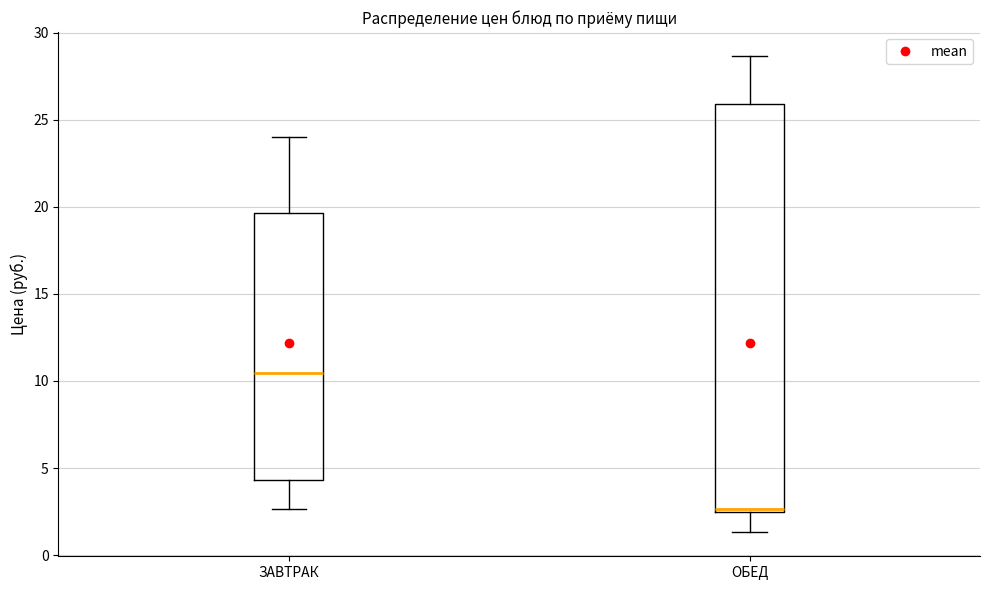

Where does the lower whisker of the box for ЗАВТРАК end on the y-axis? The values are not printed on the chart, so give them approximately, as read against the axis.

2.5